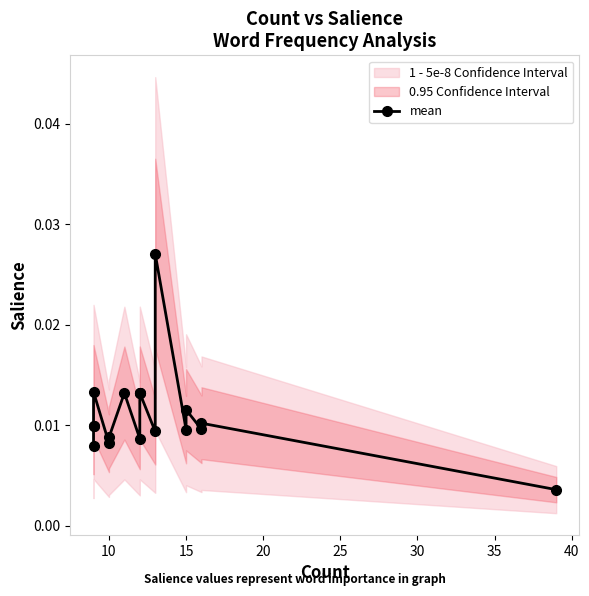

Does the chart have visible grid lines?

No